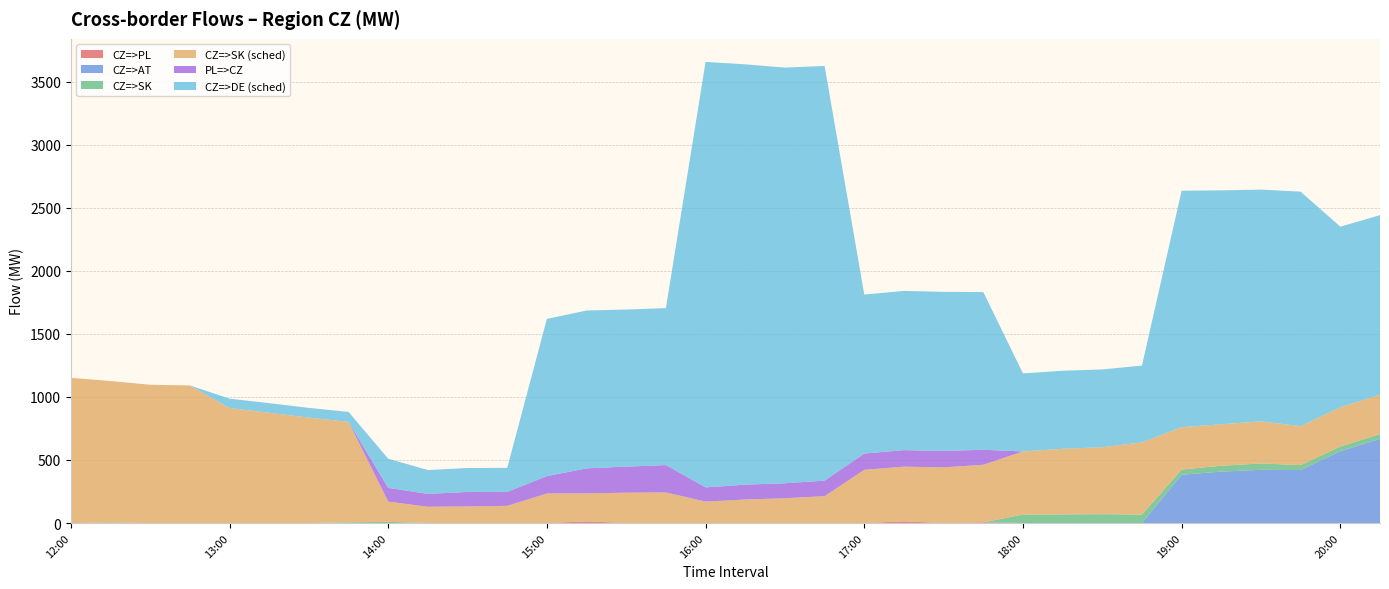

Reading right to left, what are all the values shown in this chart?

CZ=>PL: 0.0	0.0	0.0	0.0	0.0	0.0	0.0	0.0	0.0	0.0	5.4	0.1	12.9	0.0	0.0	0.0	0.0	0.0	0.0	0.4	12.7	0.0	0.1	0.0	0.2	0.0	0.0	0.0	0.0	0.0	0.0	0.0	0.0	0.0
CZ=>AT: 668.0	570.0	420.0	422.0	408.0	383.0	0.0	0.0	0.0	0.0	0.0	0.0	0.0	0.0	0.0	0.0	0.0	0.0	0.0	0.0	0.0	0.0	0.0	0.0	0.0	0.0	0.0	0.0	0.0	0.0	0.0	0.0	0.0	0.0
CZ=>SK: 37.9	36.9	39.4	50.6	46.6	41.5	67.2	70.2	68.4	67.3	0.0	0.0	0.0	0.0	0.0	0.0	0.0	0.0	0.0	0.2	0.2	0.0	0.0	0.0	0.2	9.2	5.8	0.0	0.0	0.0	0.0	0.0	5.0	0.0
CZ=>SK (sched): 313.1	311.6	308.9	334.1	328.9	335.7	572.6	531.1	520.5	500.5	456.8	441.6	434.3	422.2	213.1	196.7	186.5	169.9	242.7	240.3	222.3	234.5	136.4	131.7	128.7	160.8	796.7	836.2	874.8	912.5	1091.4	1096.7	1121.3	1151.8
PL=>CZ: 0.0	0.0	0.0	0.0	0.0	0.0	0.0	0.0	0.0	0.0	118.9	130.0	131.0	129.0	123.3	118.9	117.9	112.8	217.0	206.5	198.4	137.8	110.8	114.8	102.1	108.8	0.0	0.0	0.0	0.0	0.0	0.0	0.0	0.0
CZ=>DE (sched): 1423.0	1432.0	1860.0	1838.0	1855.0	1876.0	609.0	617.0	619.0	619.0	1251.0	1262.0	1263.0	1261.0	3289.0	3297.0	3334.0	3375.0	1245.0	1246.0	1252.0	1247.0	190.0	190.0	189.0	231.4	79.0	77.0	76.0	74.0	0.0	0.0	0.0	0.0